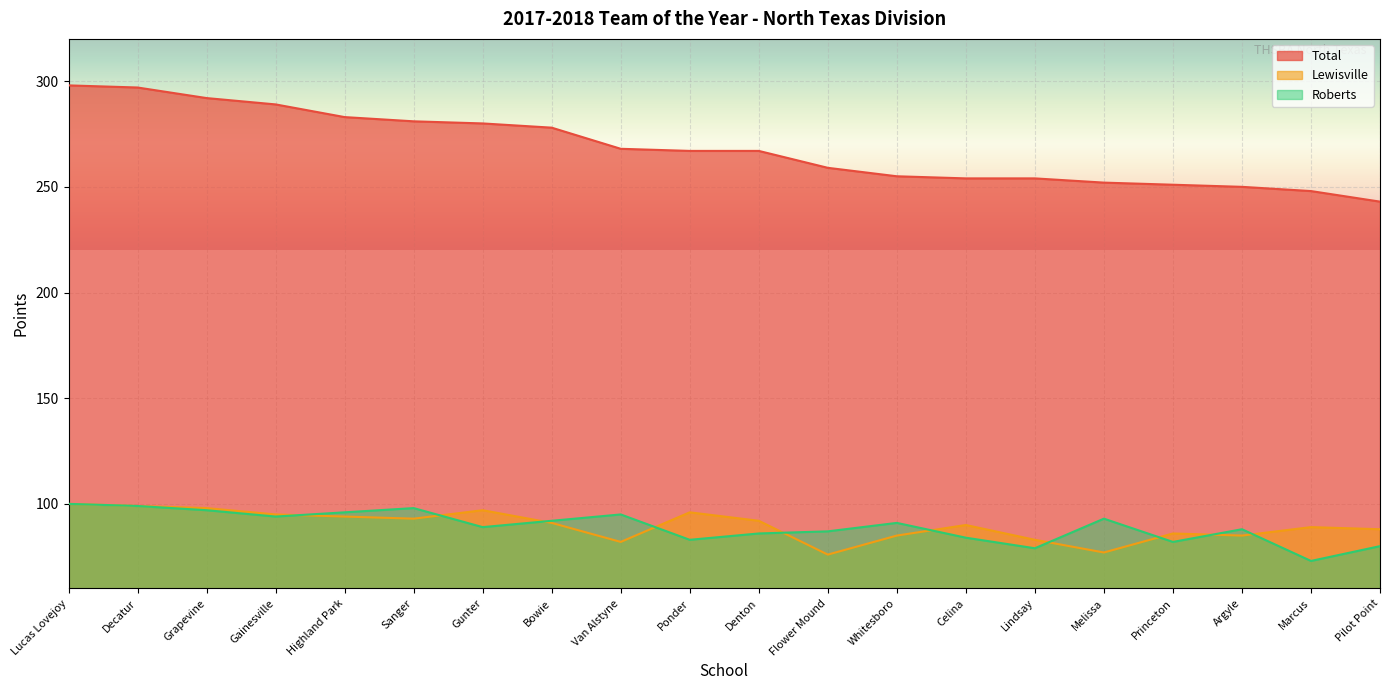

What is the approximate value of Total at Melissa, to the nearest 10?

250